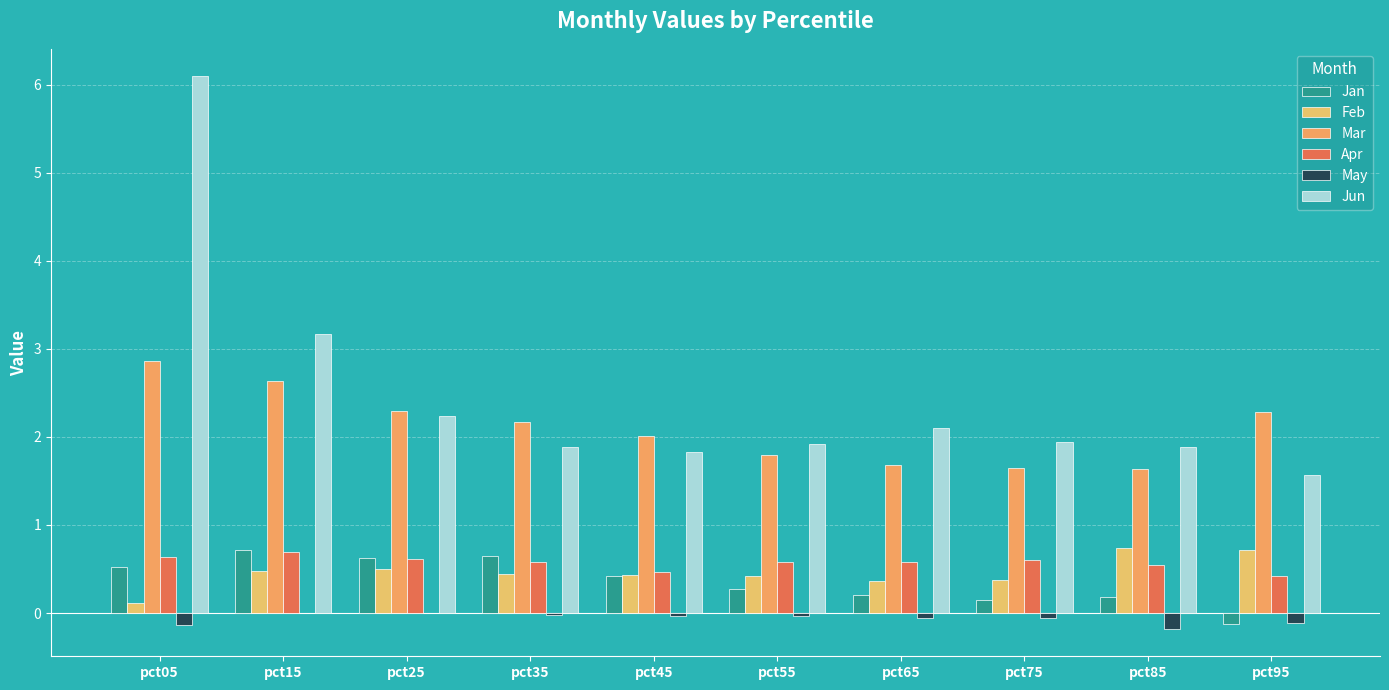

What is the value of the May bar at the 9th from the left?

-0.2